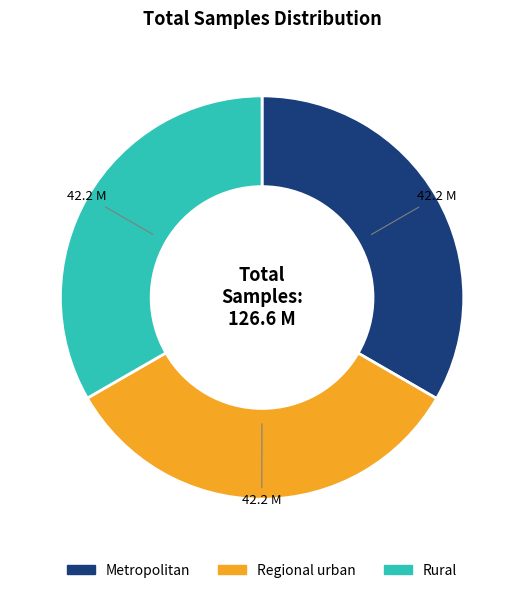

Is there any slice that represents more than half of the pie?

No